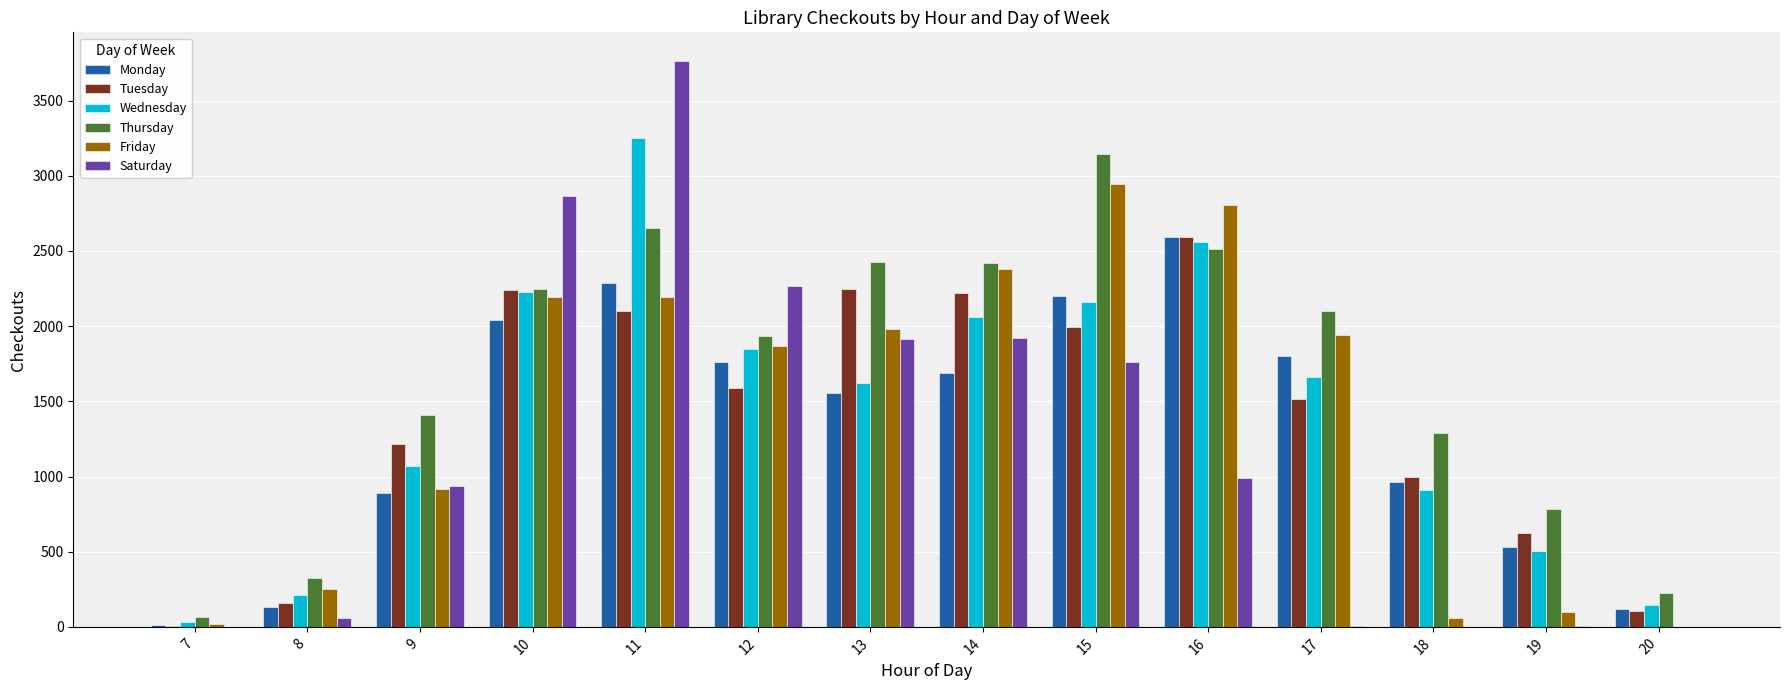

What is the sum of all Monday values?

18573